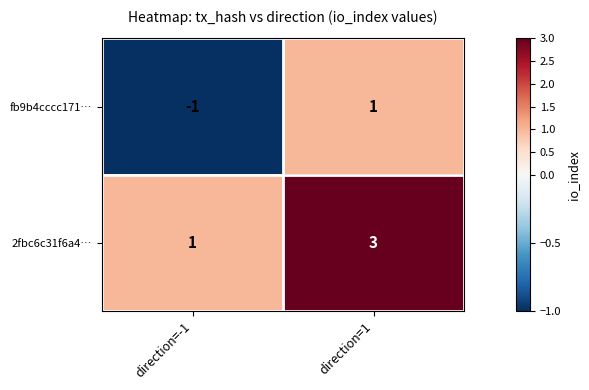

What is the sum of the 2fbc6c31f6a4… values at direction=1 and direction=-1?

4